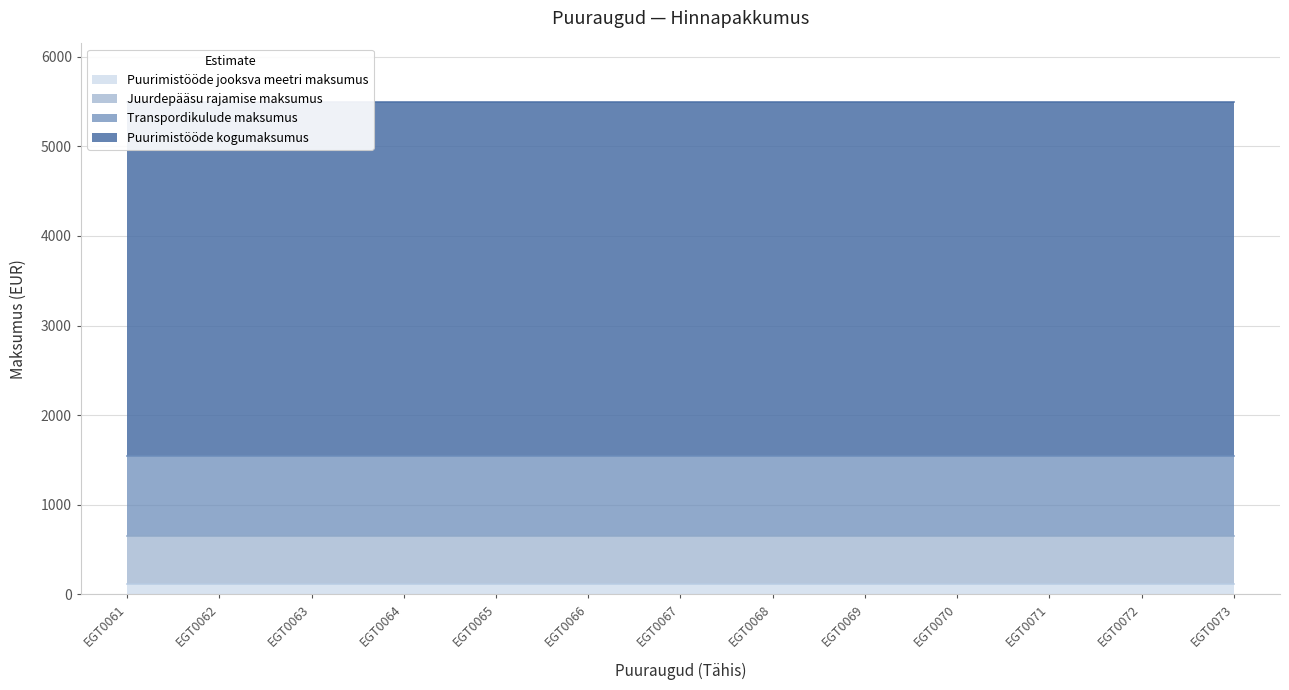

Reading right to left, list all the values displayed in this chart.

Puurimistööde jooksva meetri maksumus: 114	114	114	114	114	114	114	114	114	114	114	114	114
Juurdepääsu rajamise maksumus: 534	534	534	534	534	534	534	534	534	534	534	534	534
Puurimistööde kogumaksumus: 3942	3942	3942	3942	3942	3942	3942	3942	3942	3942	3942	3942	3942
Transpordikulude maksumus: 901	901	901	901	901	901	901	901	901	901	901	901	901